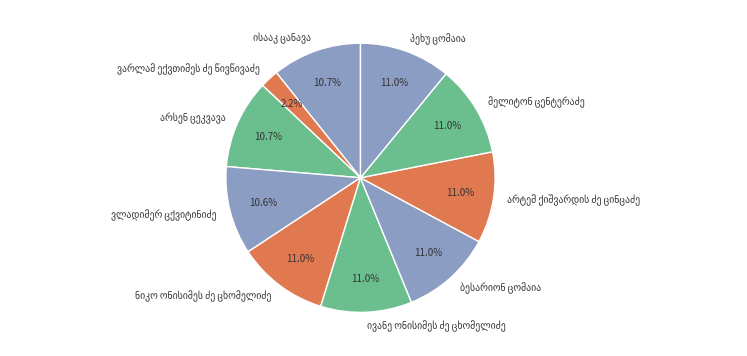

Is there a majority slice in this chart?

No